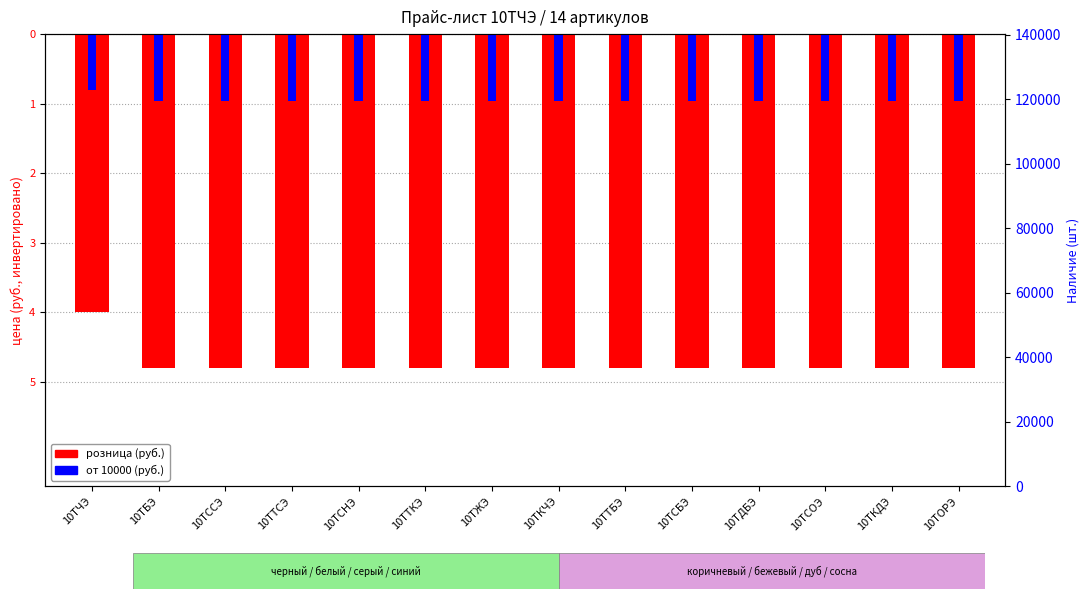

Is it true that от 10000 (руб.) equals -0.3 at 10ТОРЭ?

False